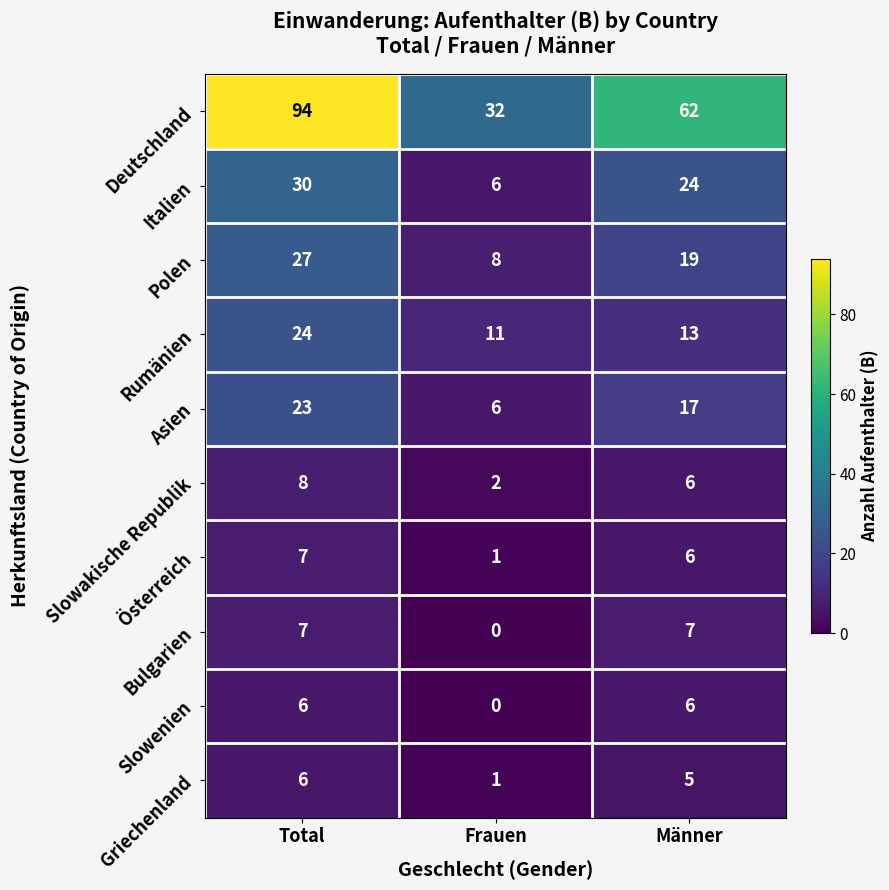

At which category is the sum across all series the highest?

Total